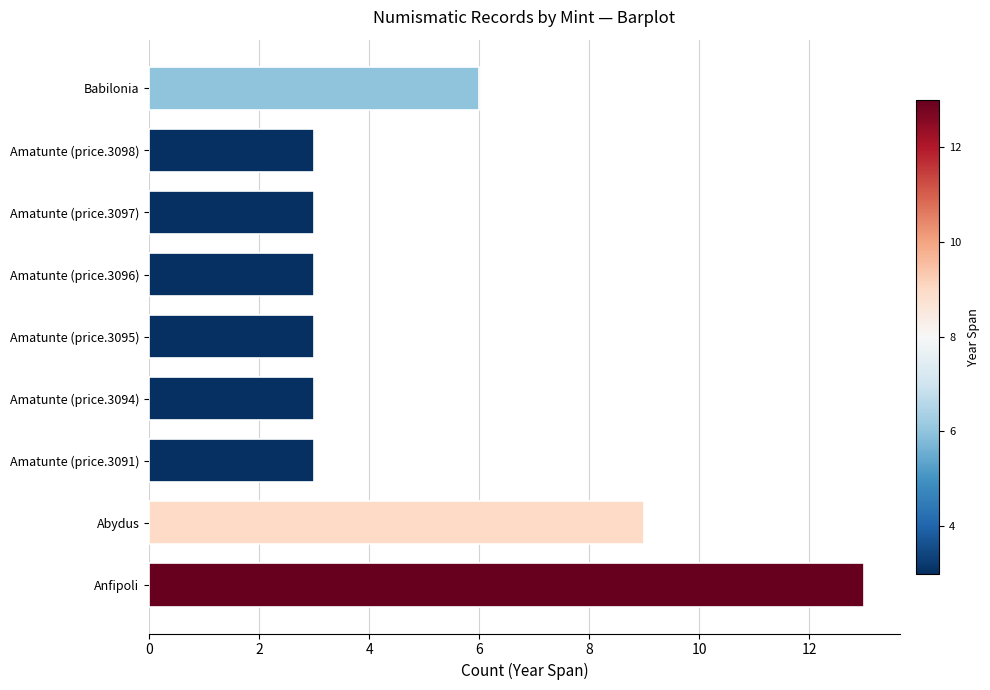

True or false: the data shows 5 at Abydus.

False